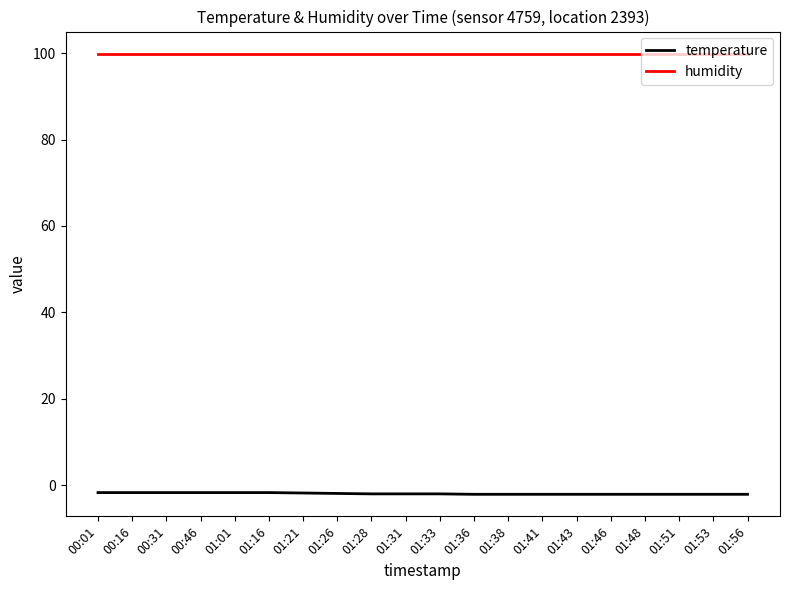

Which series has the largest total across all categories?

humidity